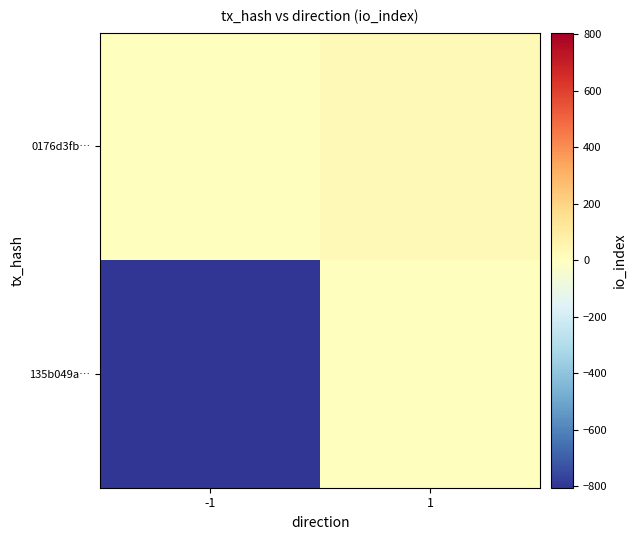

What is the total value across all series at -1?

-805